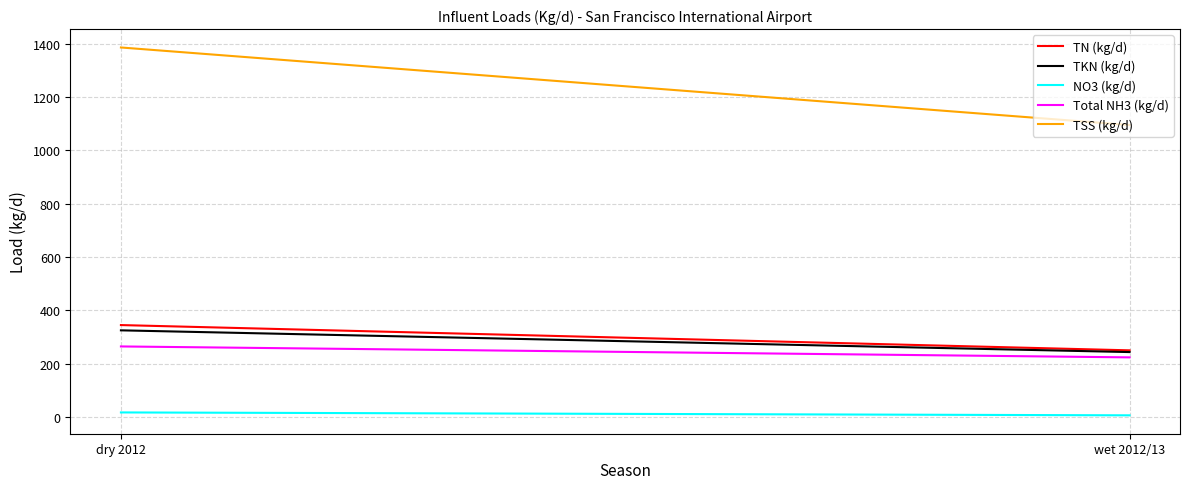

What are all the series names shown in the legend?

TN (kg/d), TKN (kg/d), NO3 (kg/d), Total NH3 (kg/d), TSS (kg/d)